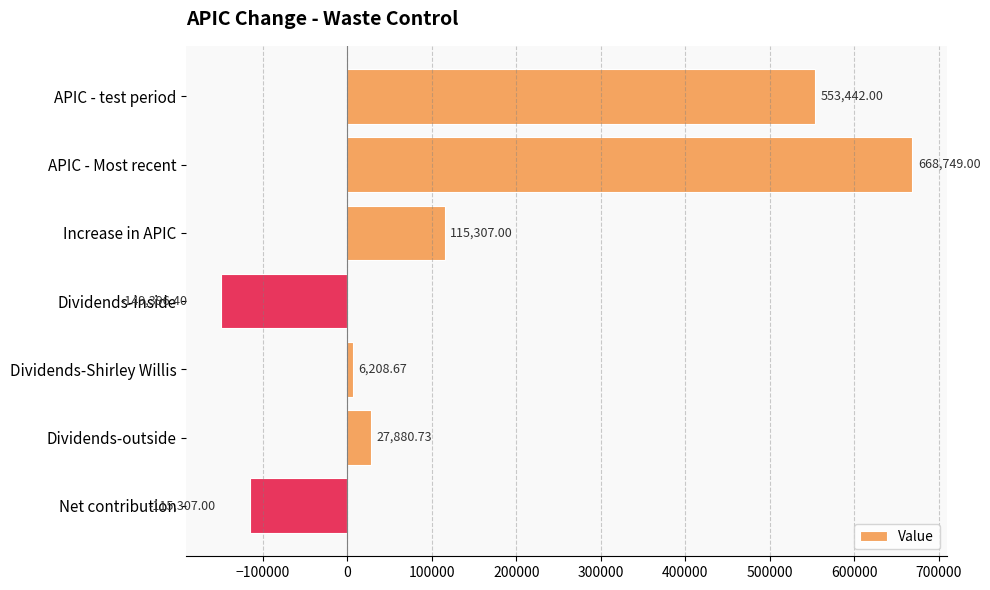

List the labels in order of value, largest first.

APIC - Most recent, APIC - test period, Increase in APIC, Dividends-outside, Dividends-Shirley Willis, Net contribution, Dividends-inside